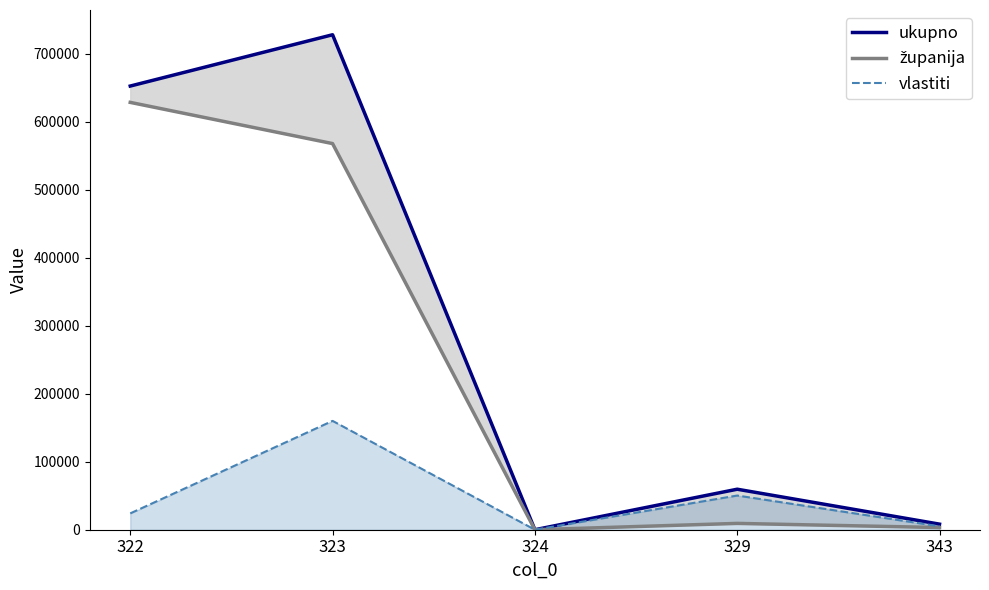

List the labels in order of ukupno value, largest first.

323, 322, 329, 343, 324